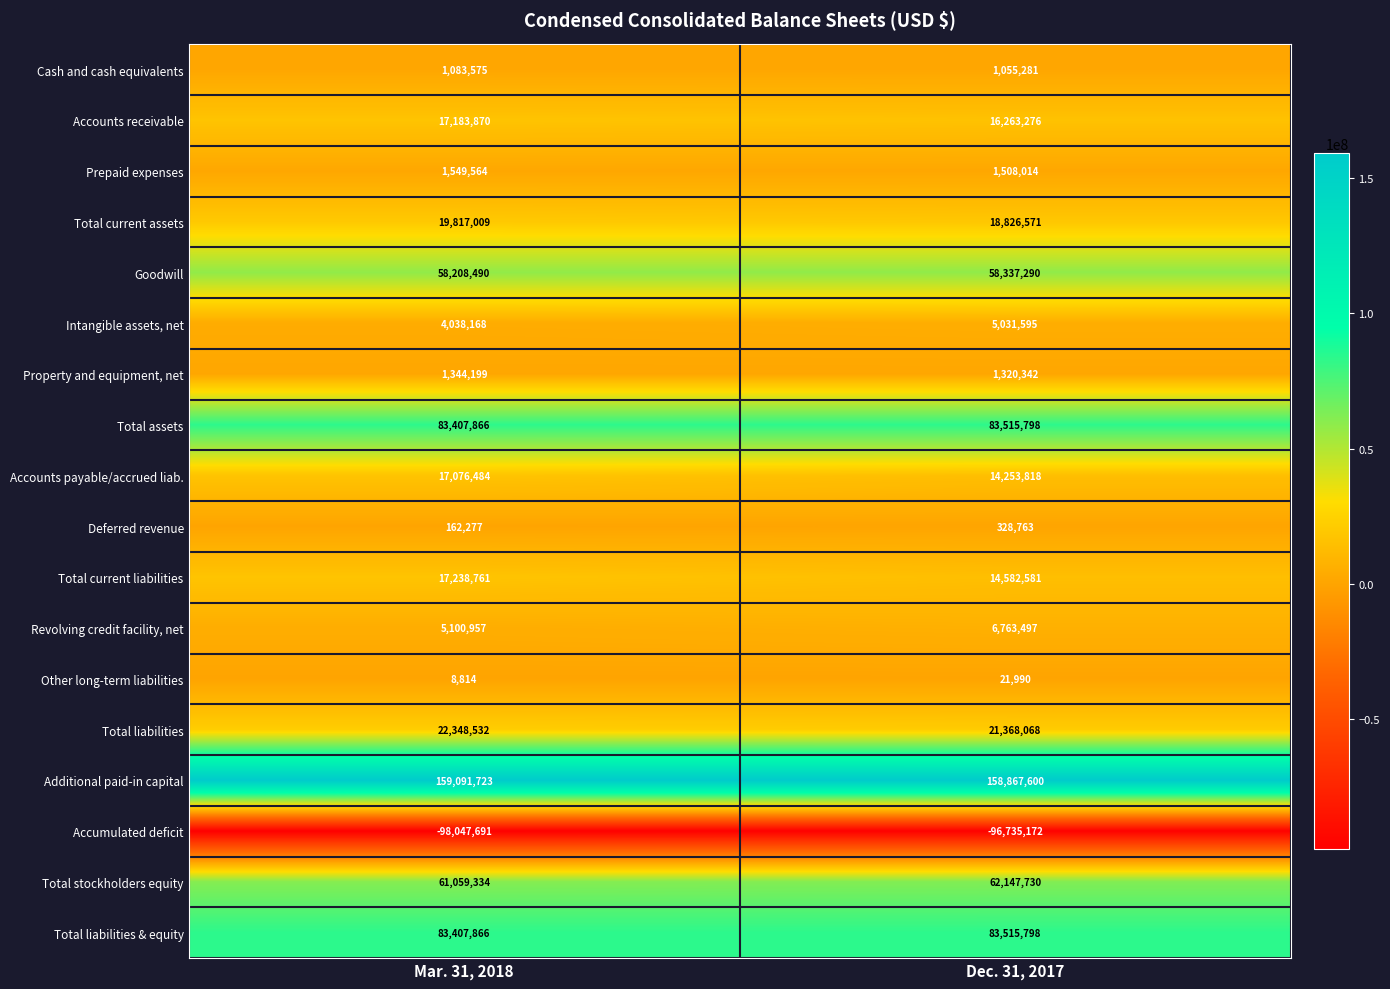

The Revolving credit facility, net series shows 1750592 at Mar. 31, 2018. True or false?

False